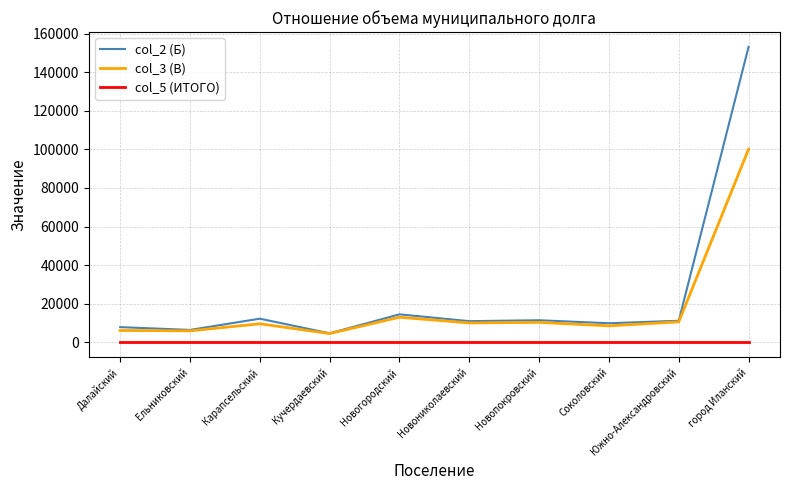

At which label does col_3 (В) first exceed 10075?

Новогородский